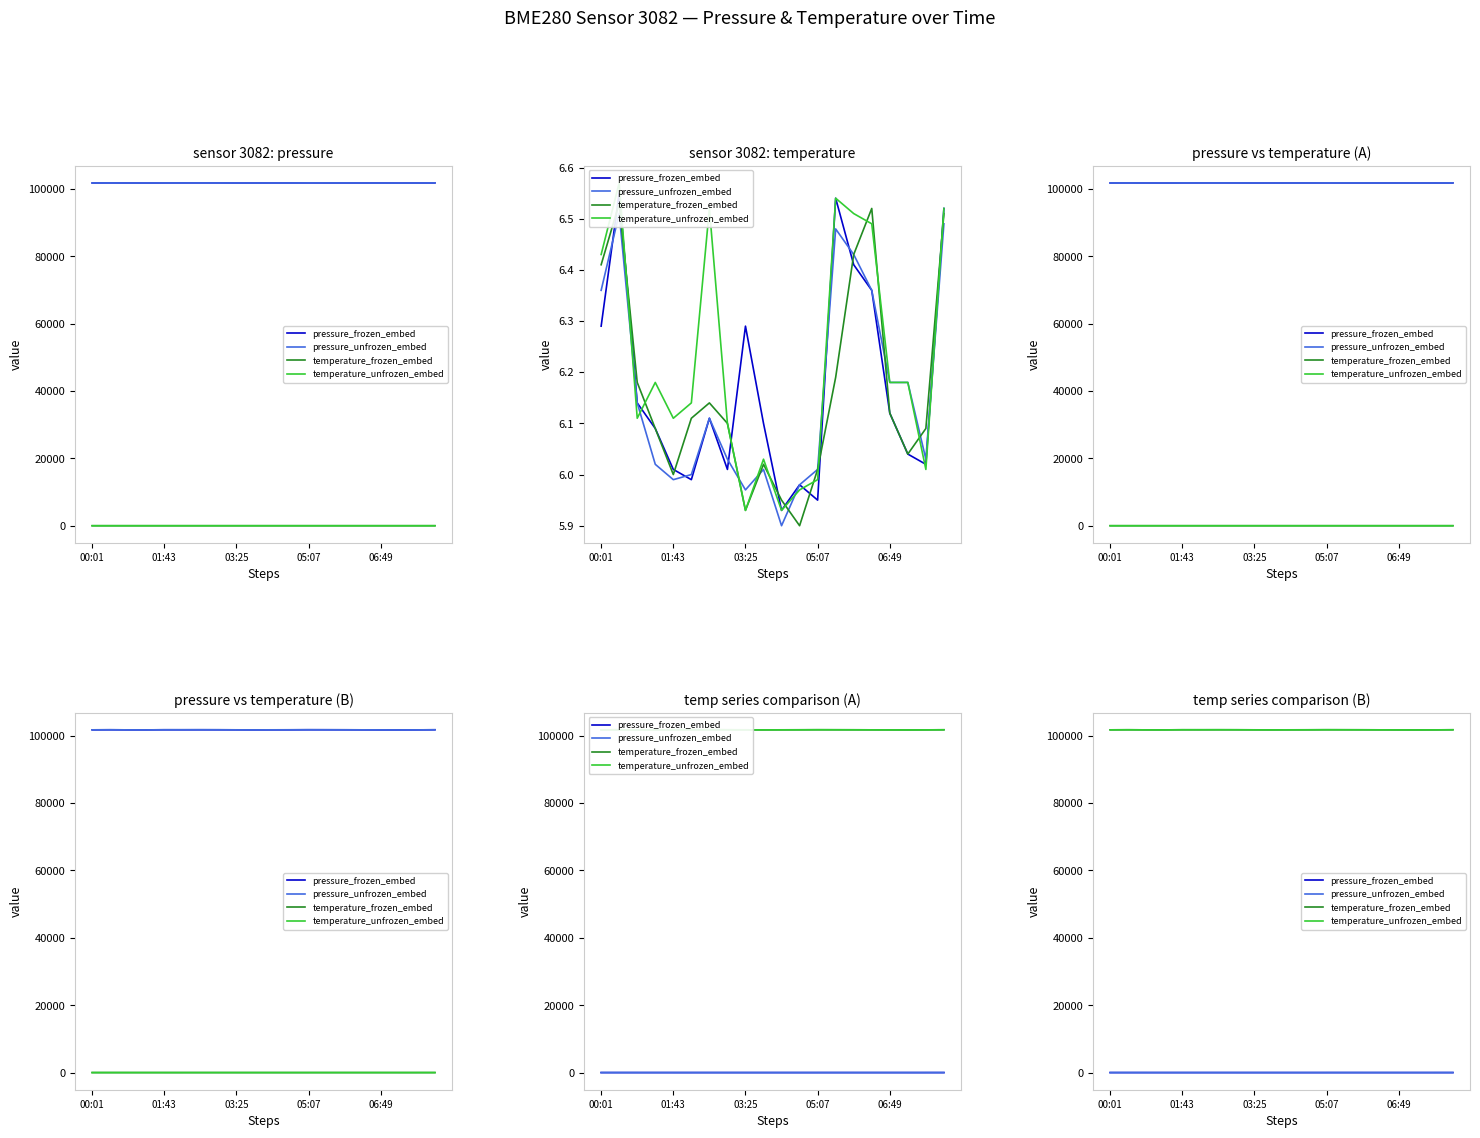

What is the average value of the temperature_frozen_embed series?

101764.9